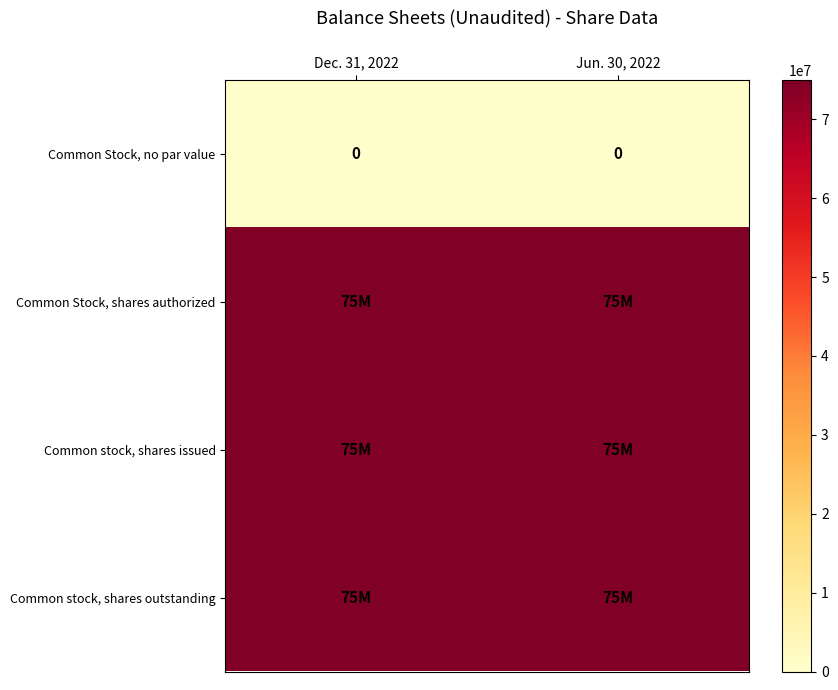

The value of Common Stock, no par value at Dec. 31, 2022 is 0. True or false?

True